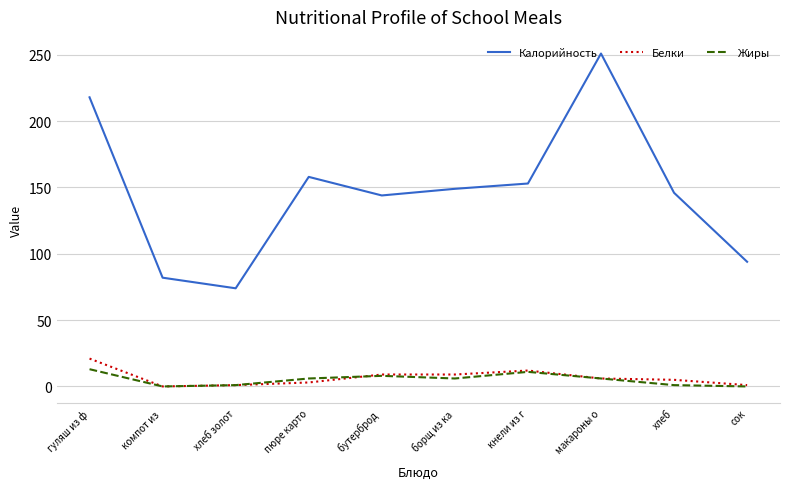

Count the number of data series in this chart.

3